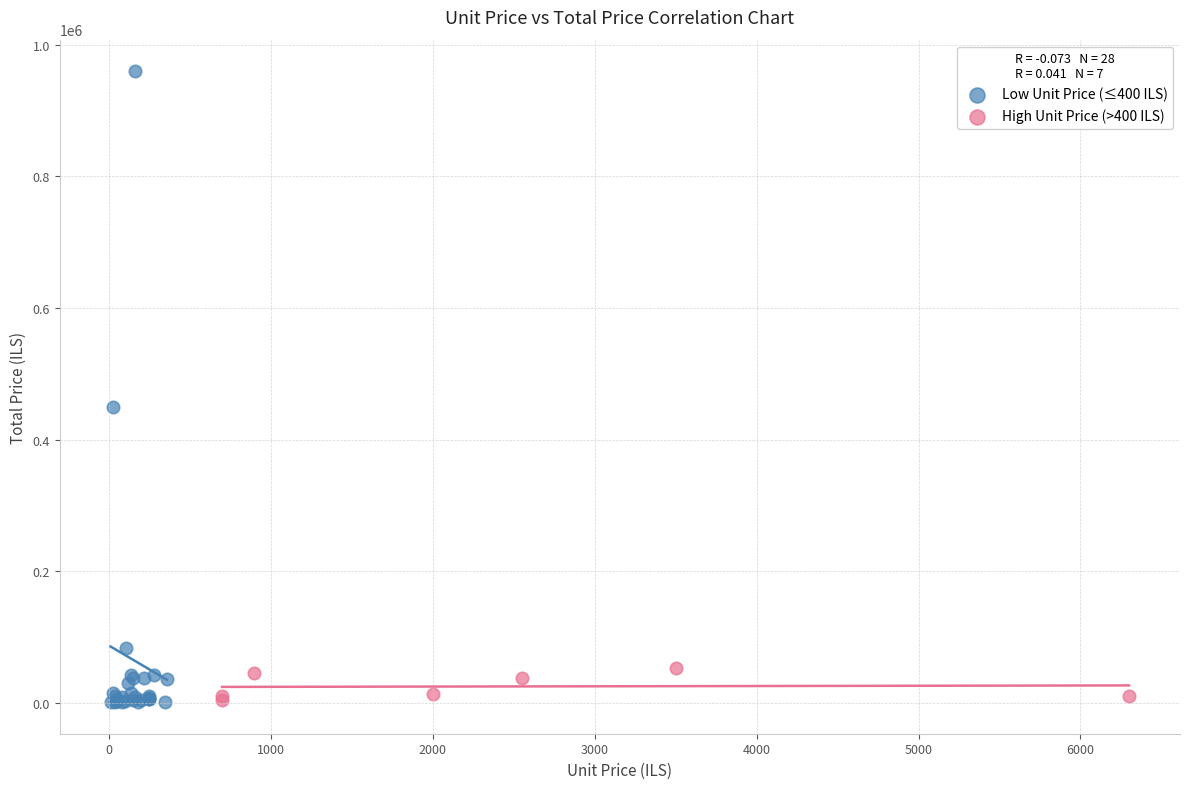

Which series reaches the maximum Y coordinate?

Low Unit Price (≤400 ILS)